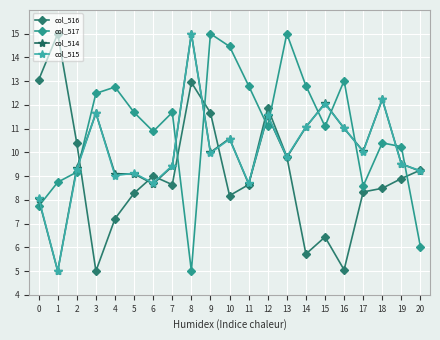

Count the number of categories in the chart.

21